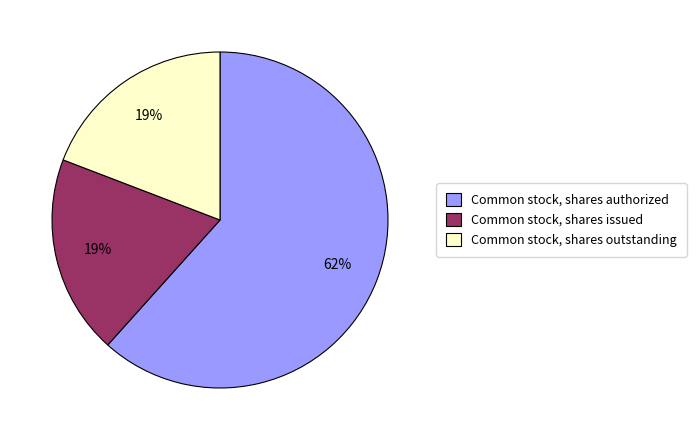

How many slices are in this pie chart?

3